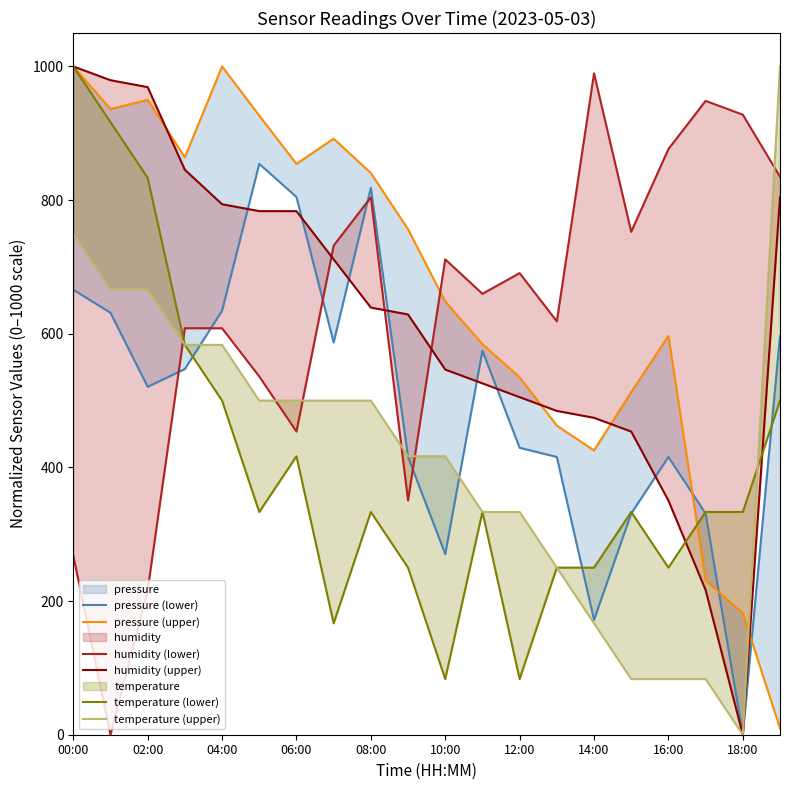

Reading right to left, what are all the values shown in this chart?

pressure (lower): 596.8	0.0	331.0	415.6	331.0	171.9	415.6	429.3	574.7	270.3	415.6	818.3	587.1	804.6	854.2	634.5	547.2	520.6	631.4	665.9
pressure (upper): 9.7	181.7	231.3	596.8	512.6	425.3	462.6	534.8	584.4	648.2	756.3	840.5	891.9	854.2	926.5	1000.0	864.0	949.9	936.2	1000.0
humidity (lower): 835.1	927.8	948.5	876.3	752.6	989.7	618.6	690.7	659.8	711.3	350.5	804.1	732.0	453.6	536.1	608.2	608.2	216.5	0.0	268.0
humidity (upper): 804.1	0.0	216.5	350.5	453.6	474.2	484.5	505.2	525.8	546.4	628.9	639.2	711.3	783.5	783.5	793.8	845.4	969.1	979.4	1000.0
temperature (lower): 500.0	333.3	333.3	250.0	333.3	250.0	250.0	83.3	333.3	83.3	250.0	333.3	166.7	416.7	333.3	500.0	583.3	833.3	916.7	1000.0
temperature (upper): 1000.0	0.0	83.3	83.3	83.3	166.7	250.0	333.3	333.3	416.7	416.7	500.0	500.0	500.0	500.0	583.3	583.3	666.7	666.7	750.0